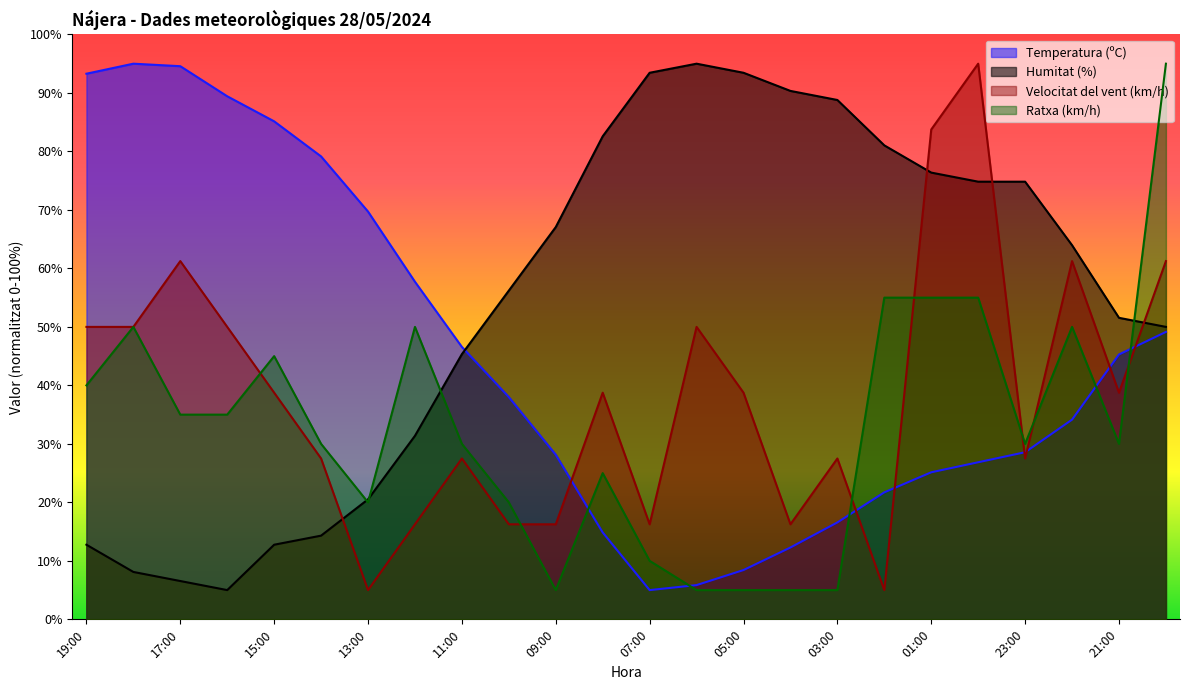

How many lines are shown in the chart?

4